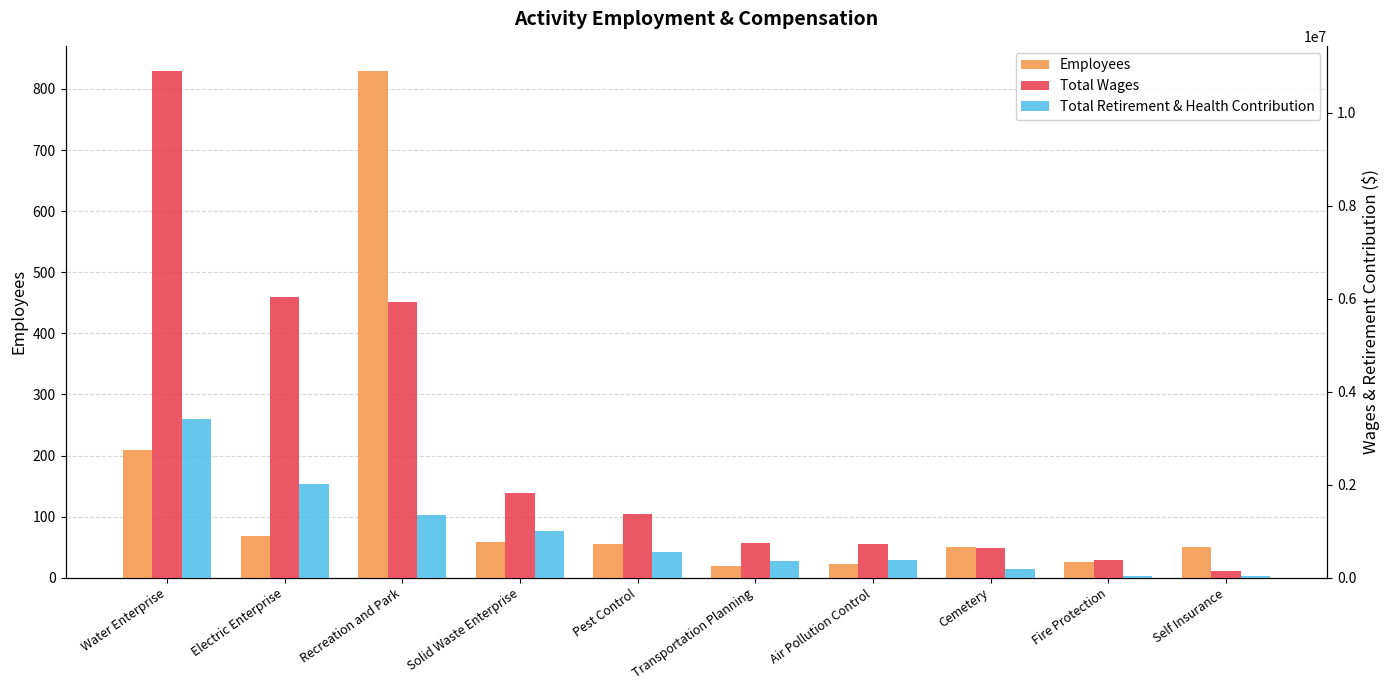

What is the value of the Employees bar at the 10th from the left?

51.0